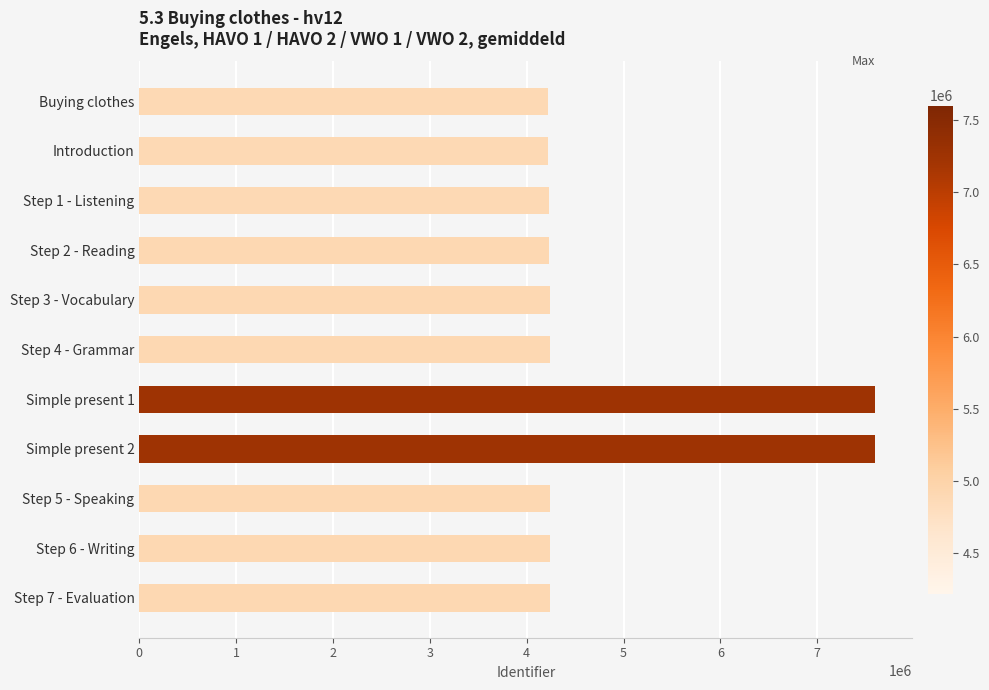

What is the maximum value shown in the chart?

7601213